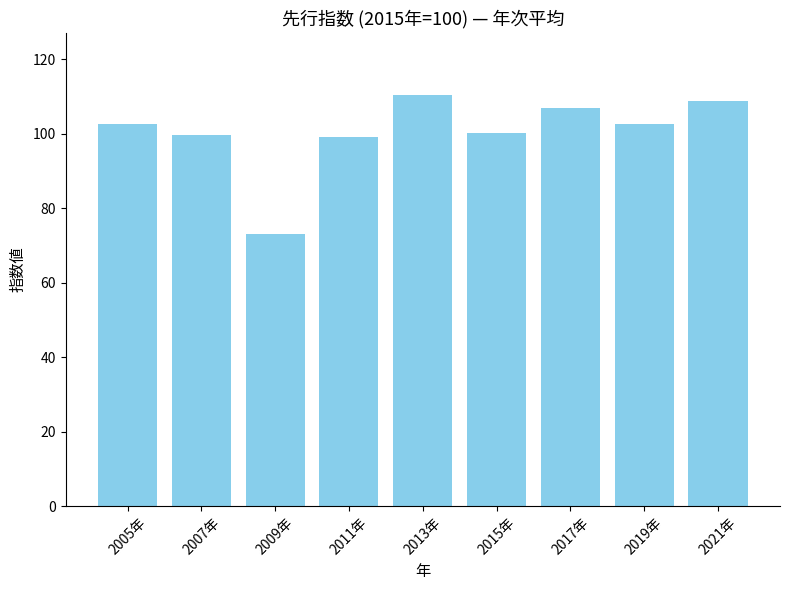

What is the difference between the maximum and minimum values?

37.4